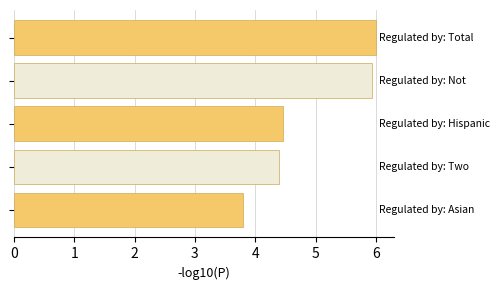

What is the difference between the maximum and minimum values?

2.2